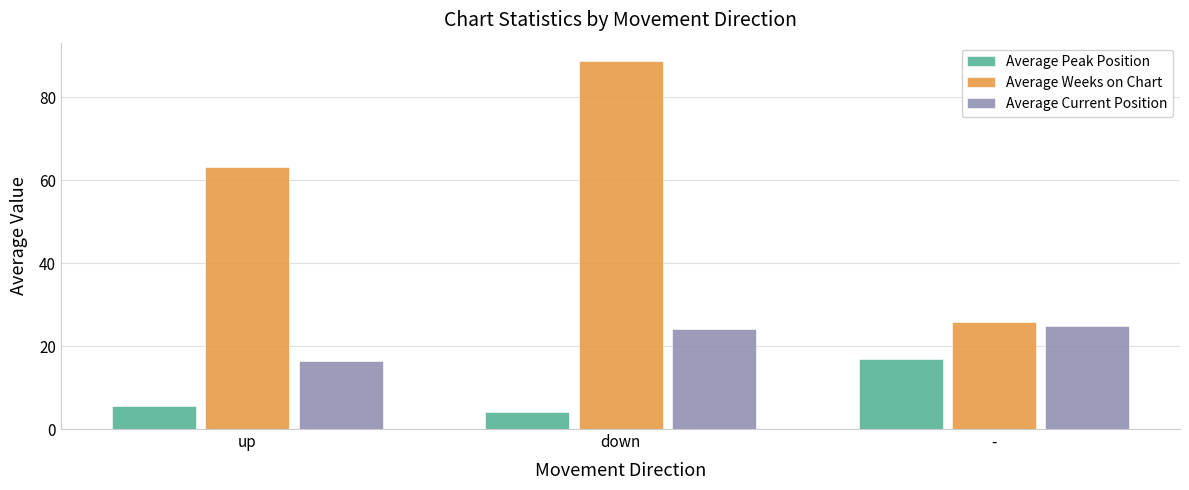

How many data points does each series have?

3